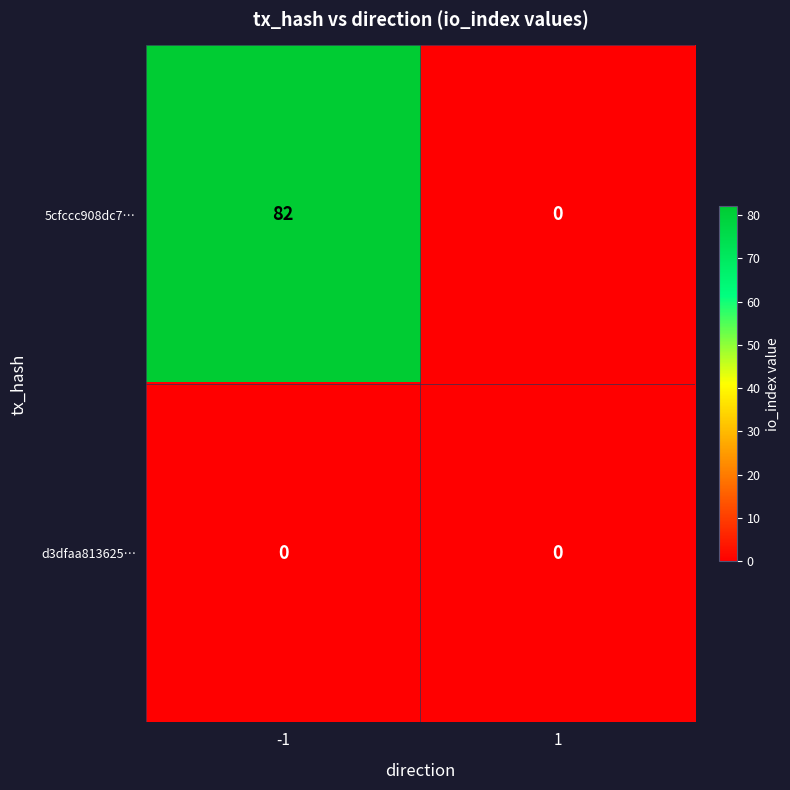

Between -1 and 1, which series saw the biggest shift?

5cfccc908dc7…